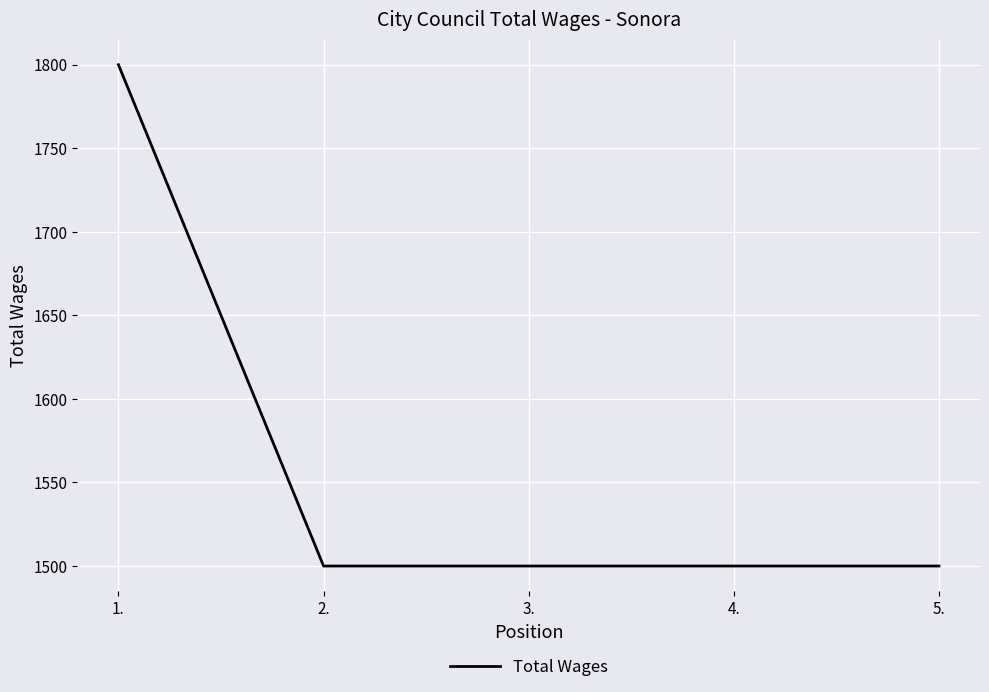

What is the greatest value displayed?

1800